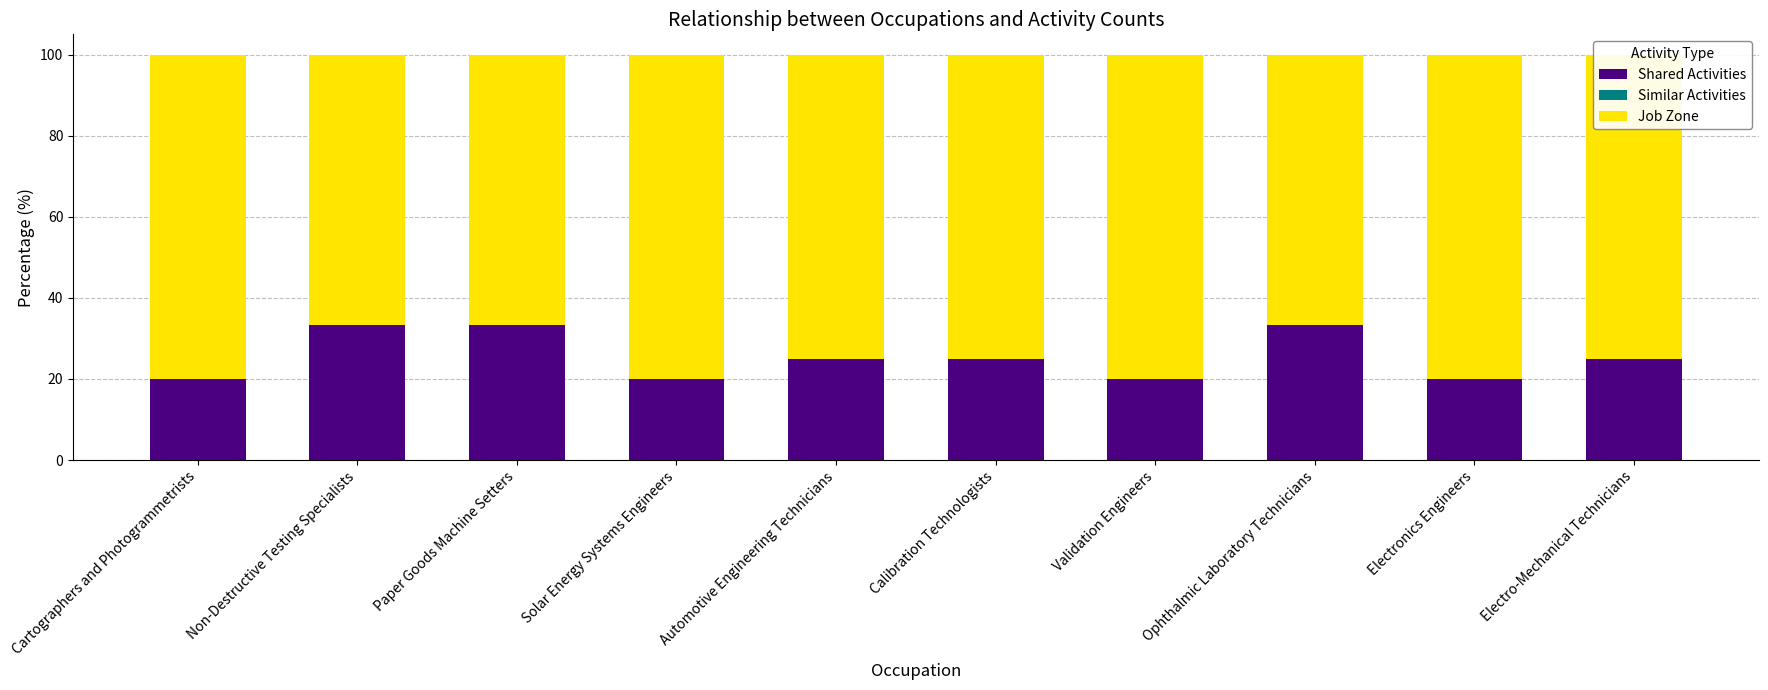

The Shared Activities series shows 20.0 at Electronics Engineers. True or false?

True